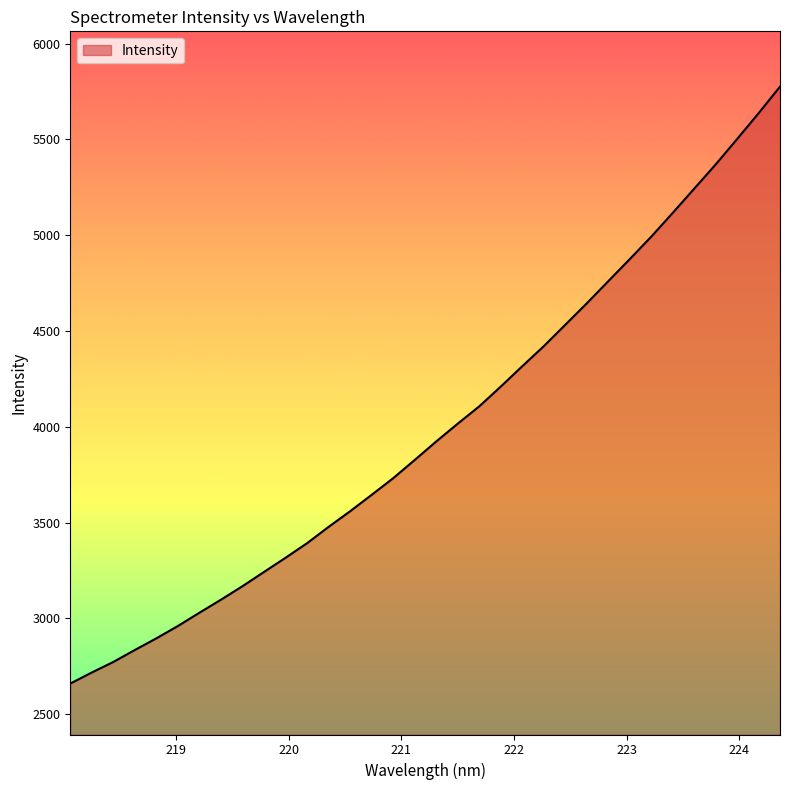

What is the difference between the maximum and minimum values?

3116.4